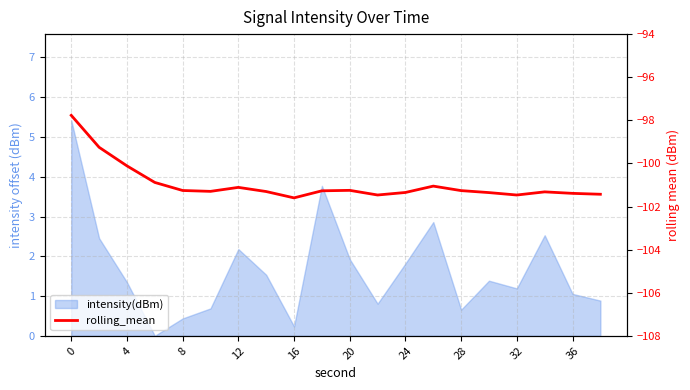

What is the value of the 2nd point from the left?

-99.3